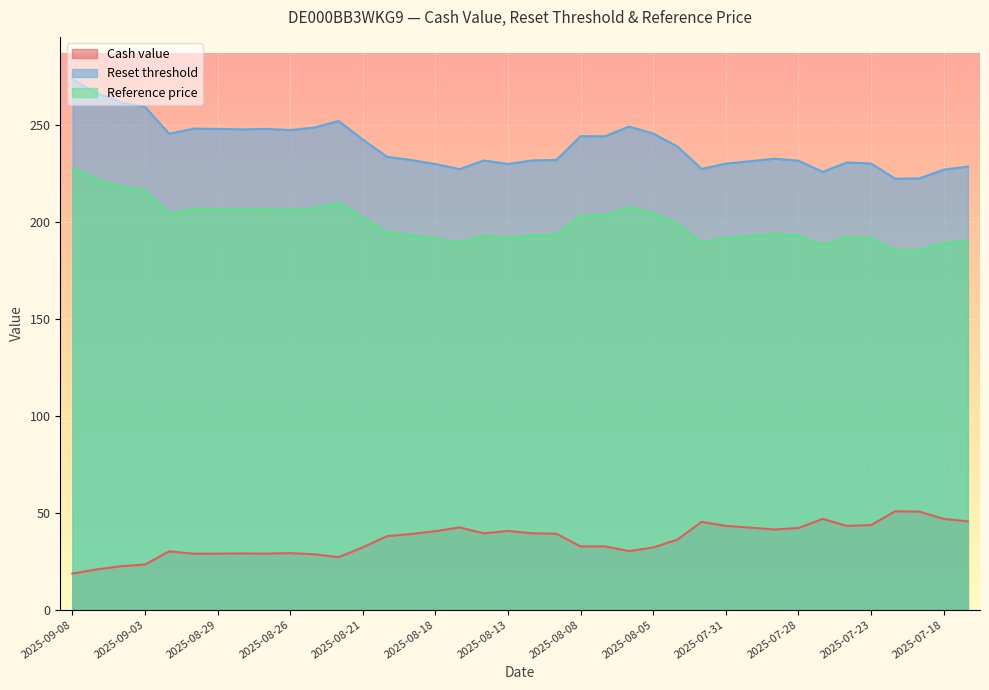

At which label does Cash value first exceed 39?

2025-08-18